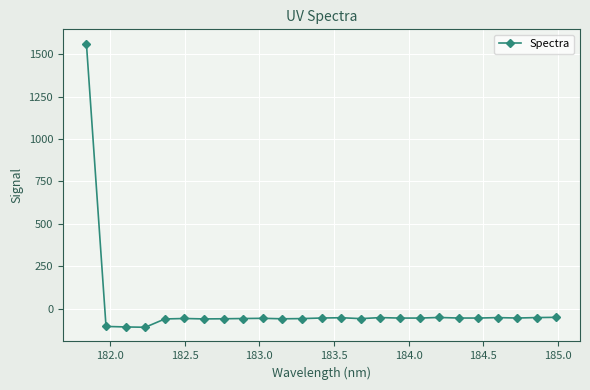

What is the value of the 3rd point from the left?

-106.0